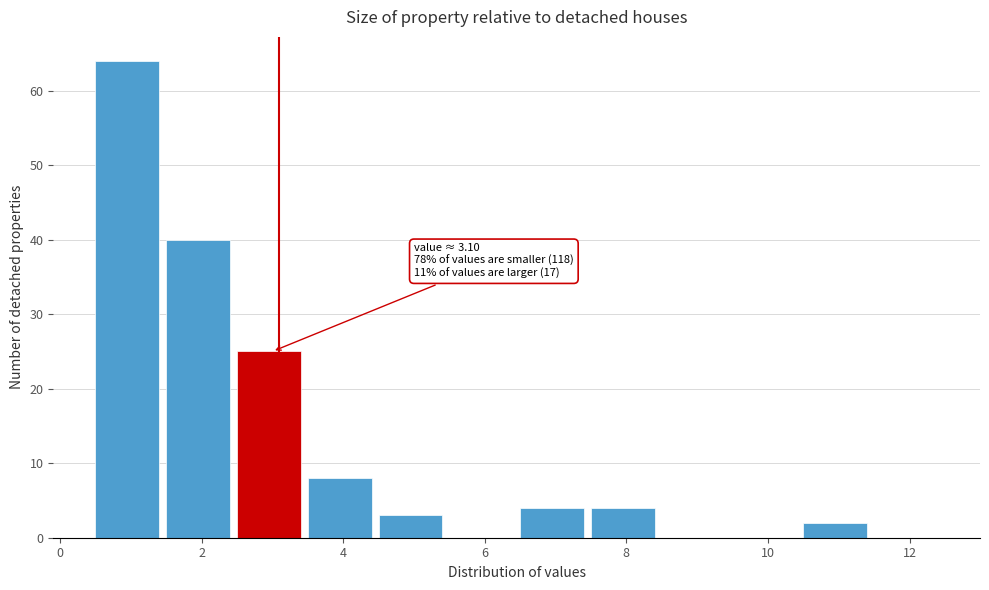

Which range on the x-axis has the tallest bar?

0.5 to 1.5